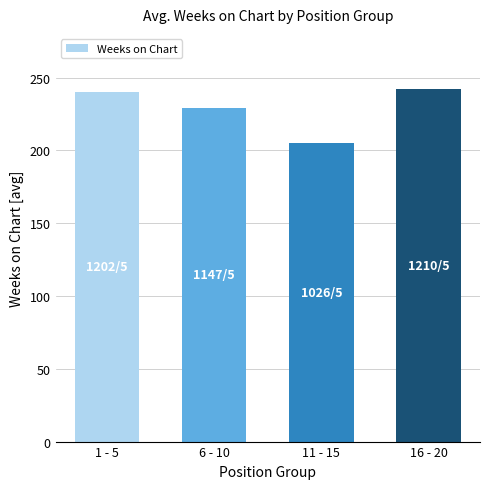

What is the value of the 3rd bar from the left?

205.2